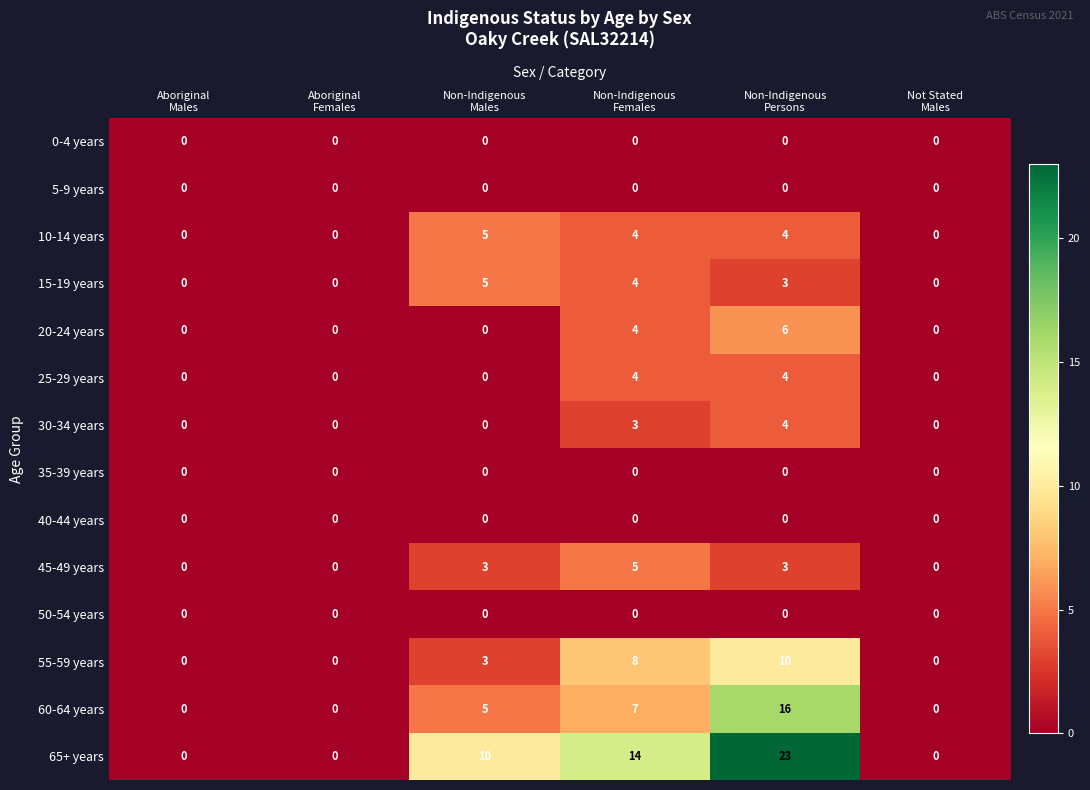

Which series has the largest total across all categories?

65+ years